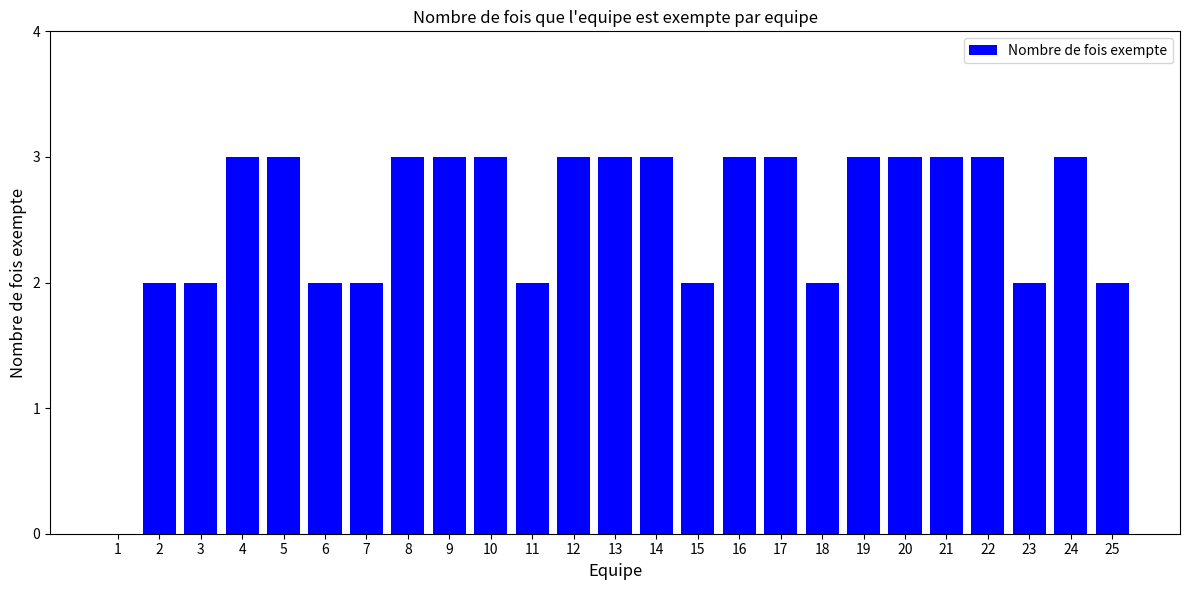

What is the sum of all values?

63